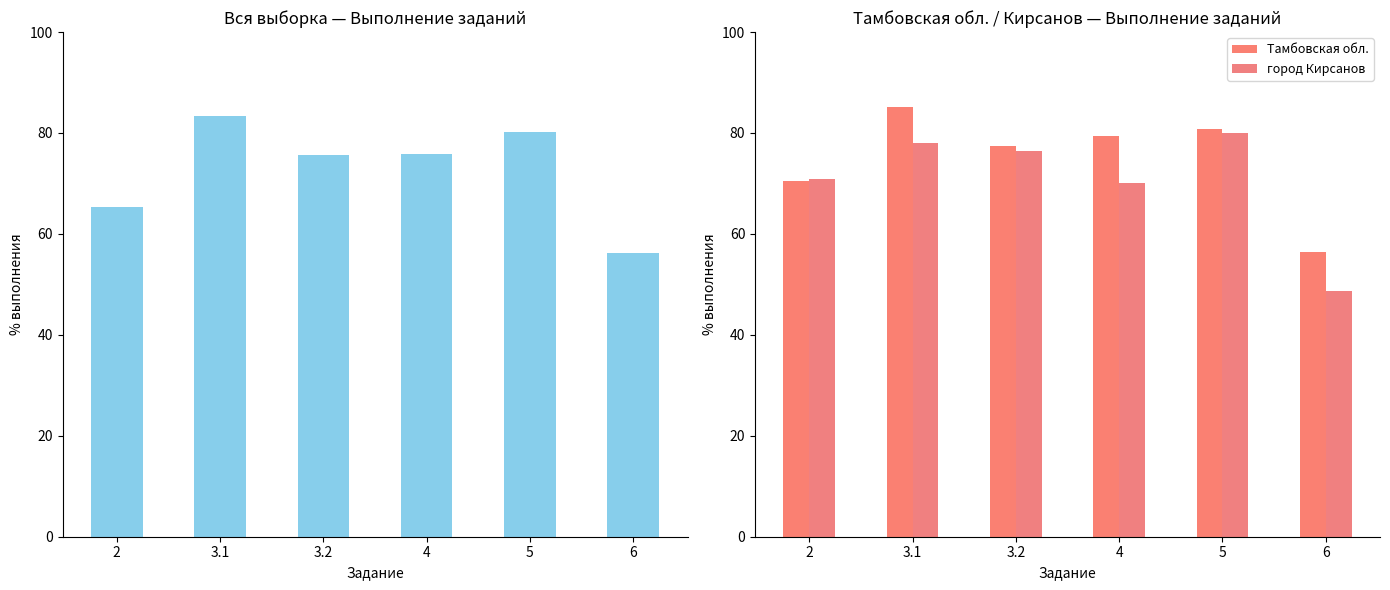

What is the sum of the Тамбовская обл. values at 4 and 5?

160.2